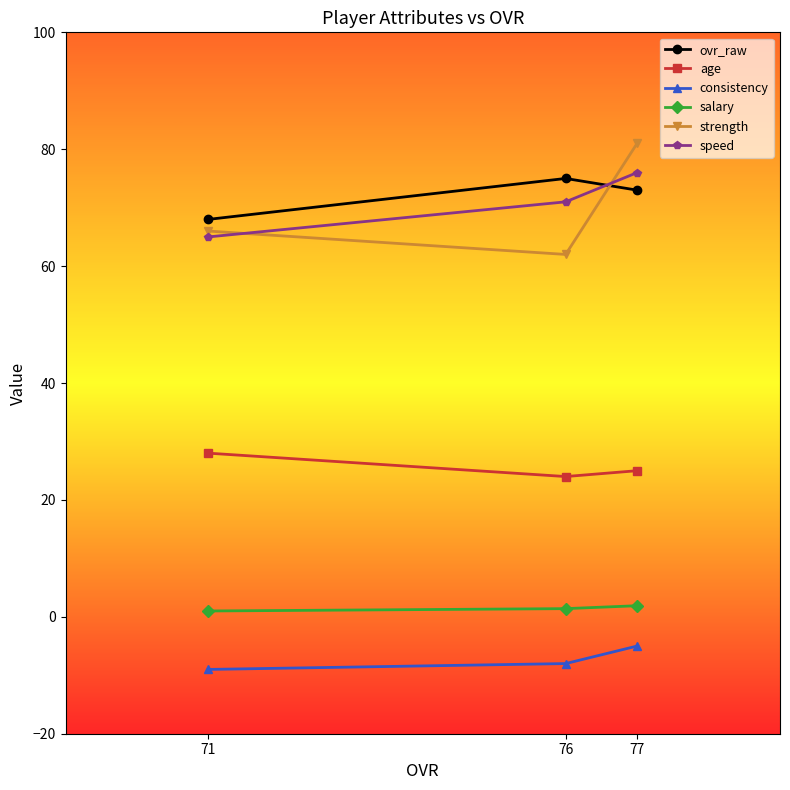

How many lines are shown in the chart?

6